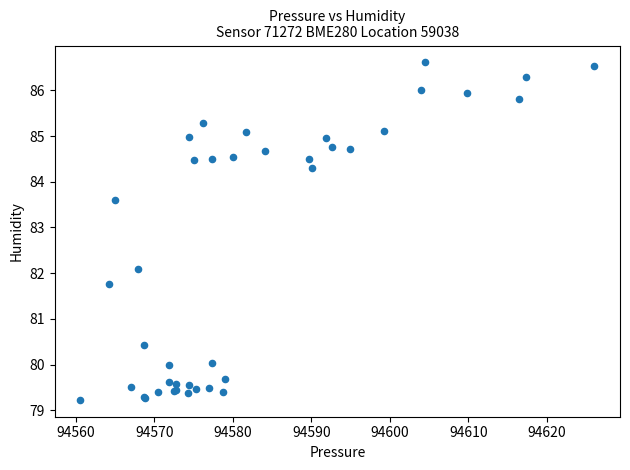

What Y value in the scatter plot is closest to 82?

82.1